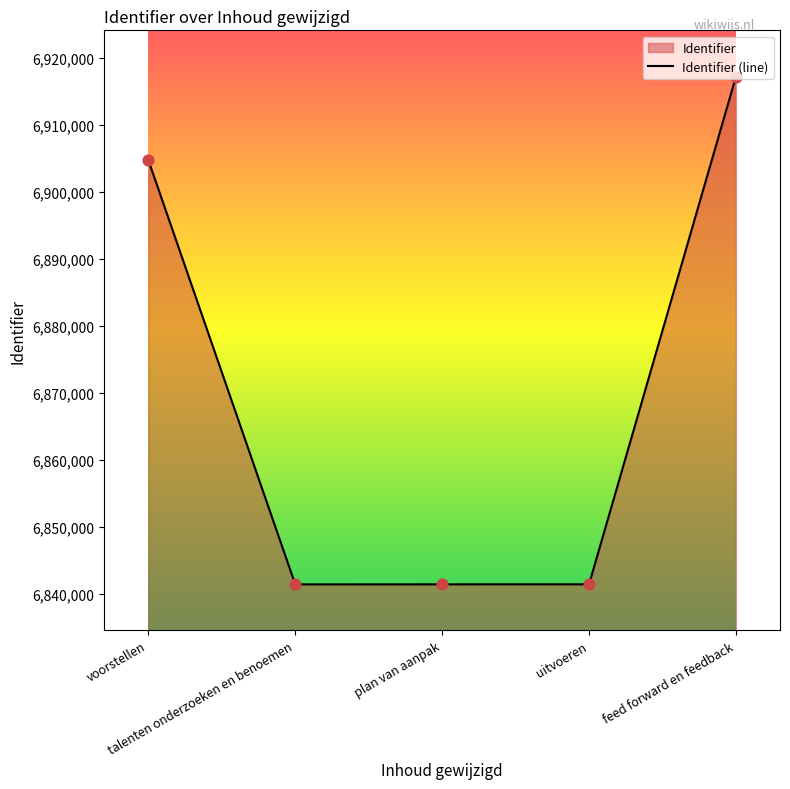

What is the change in value from talenten onderzoeken en benoemen to uitvoeren?

+8